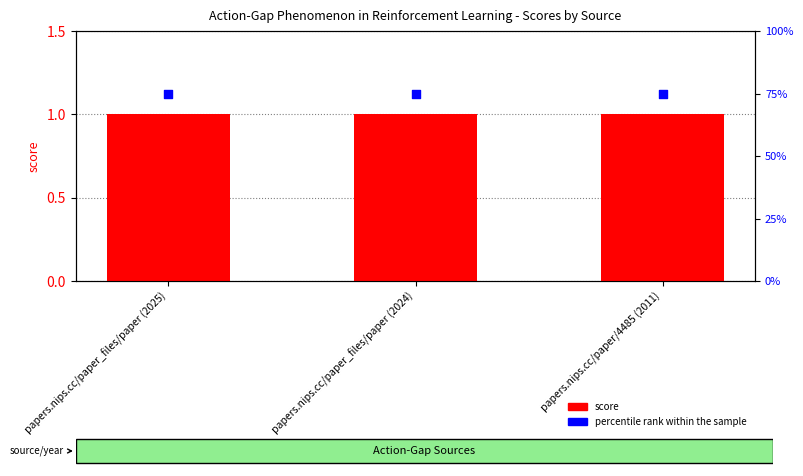

What are all the series names shown in the legend?

score, percentile rank within the sample